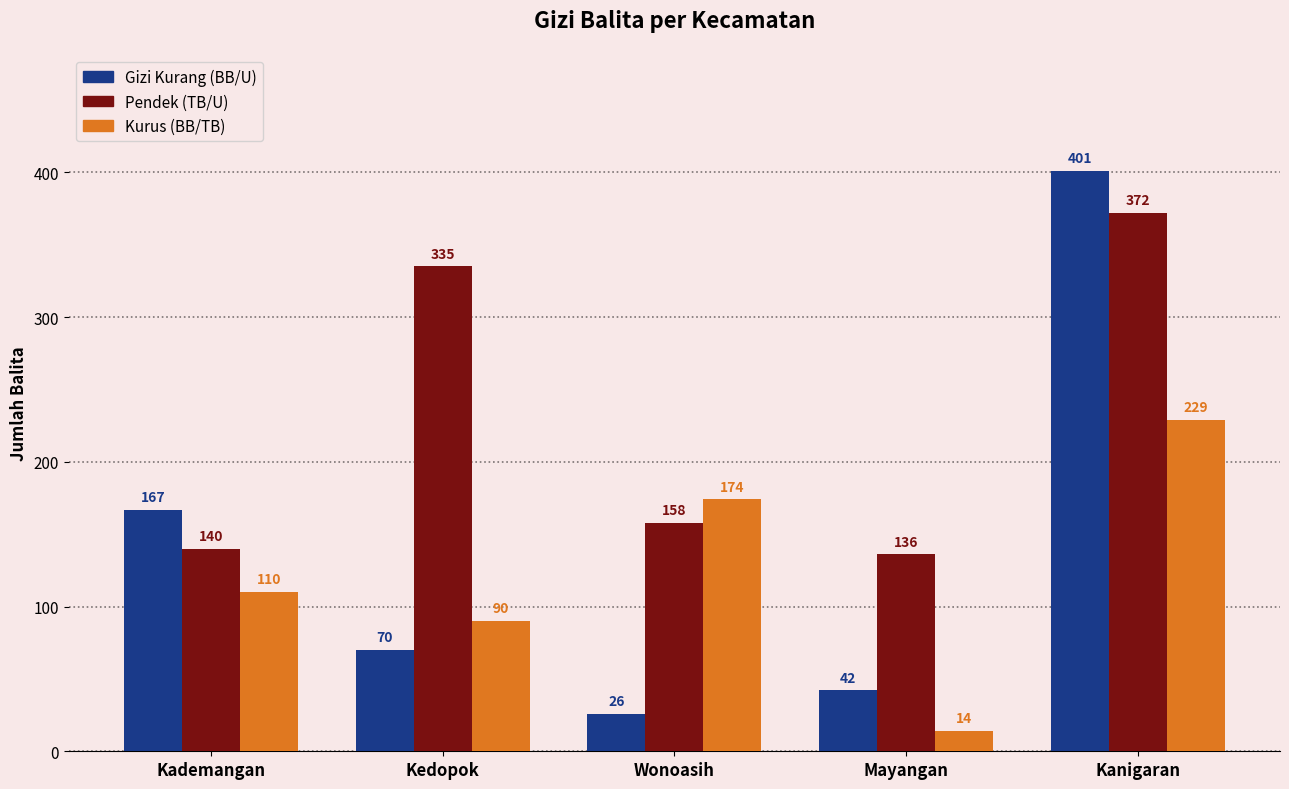

Which category has the highest value across all series?

Kanigaran